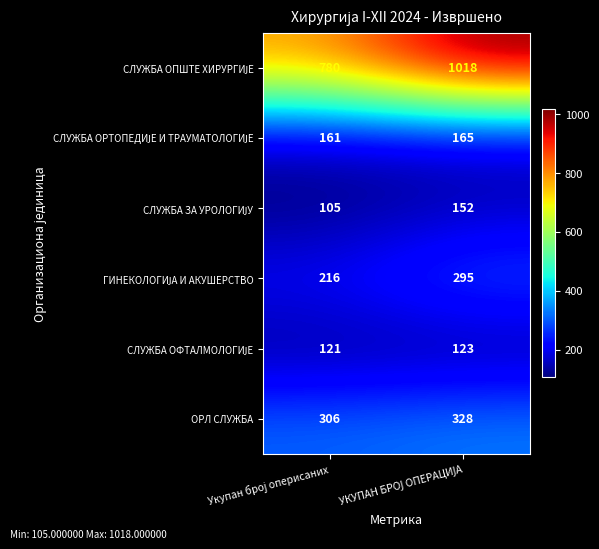

What is the greatest value displayed?

1018